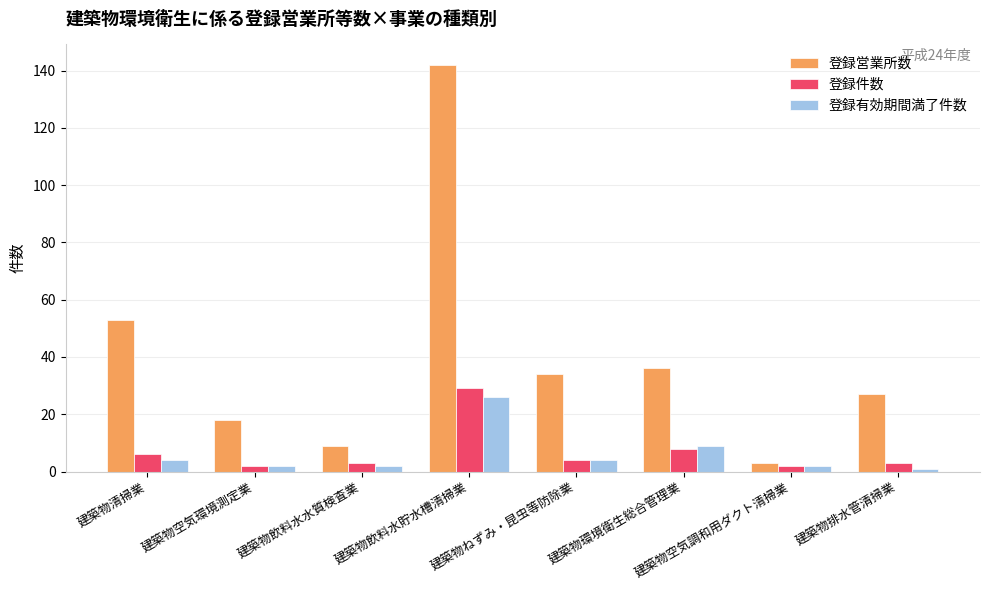

Read the 登録件数 value at 建築物環境衛生総合管理業.

8